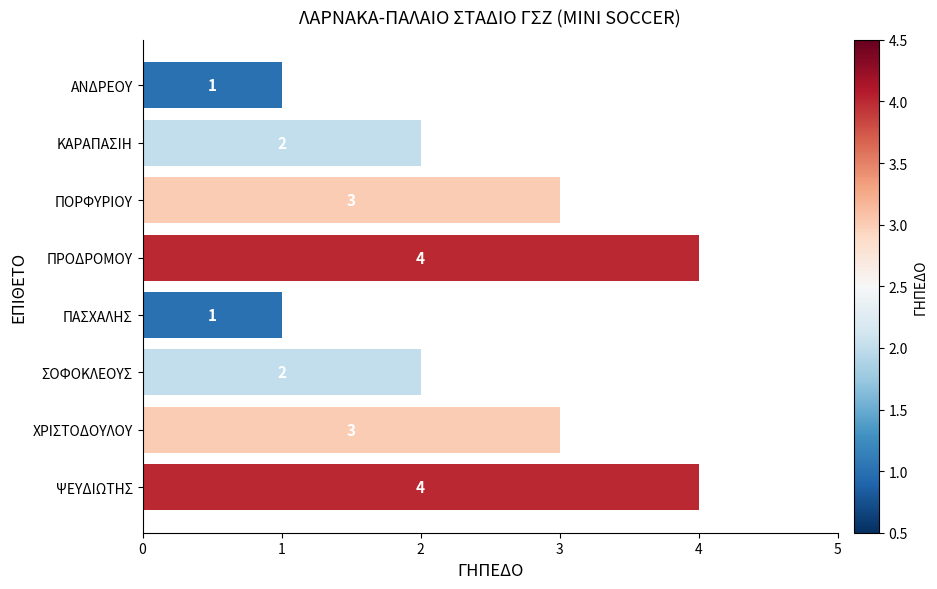

The chart shows a value of 4 at ΠΡΟΔΡΟΜΟΥ. True or false?

True